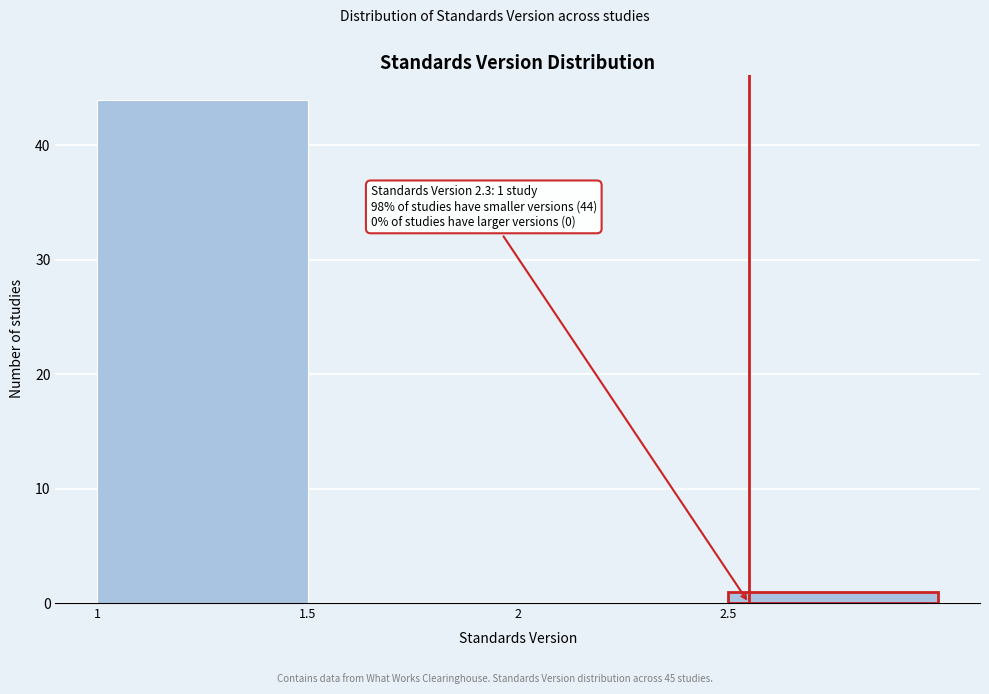

Reading left to right, what are all the values shown in this chart?

1=44	1.5=0	2=0	2.5=1